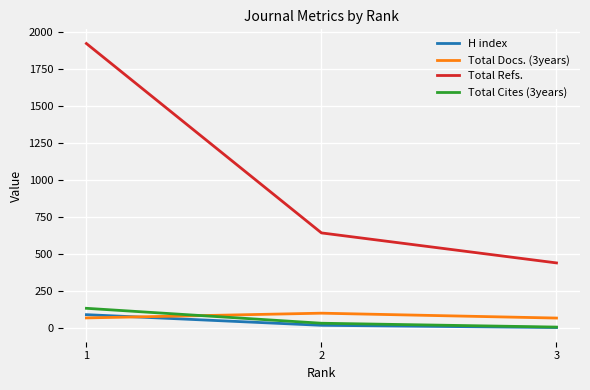

What are all the series names shown in the legend?

H index, Total Docs. (3years), Total Refs., Total Cites (3years)